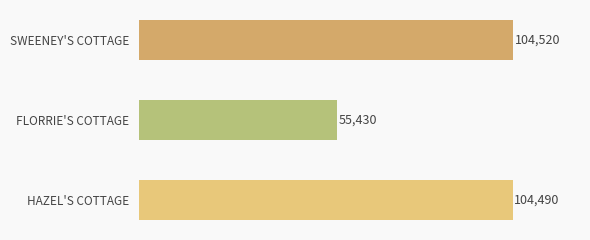

The chart shows a value of 104520 at SWEENEY'S COTTAGE. True or false?

True